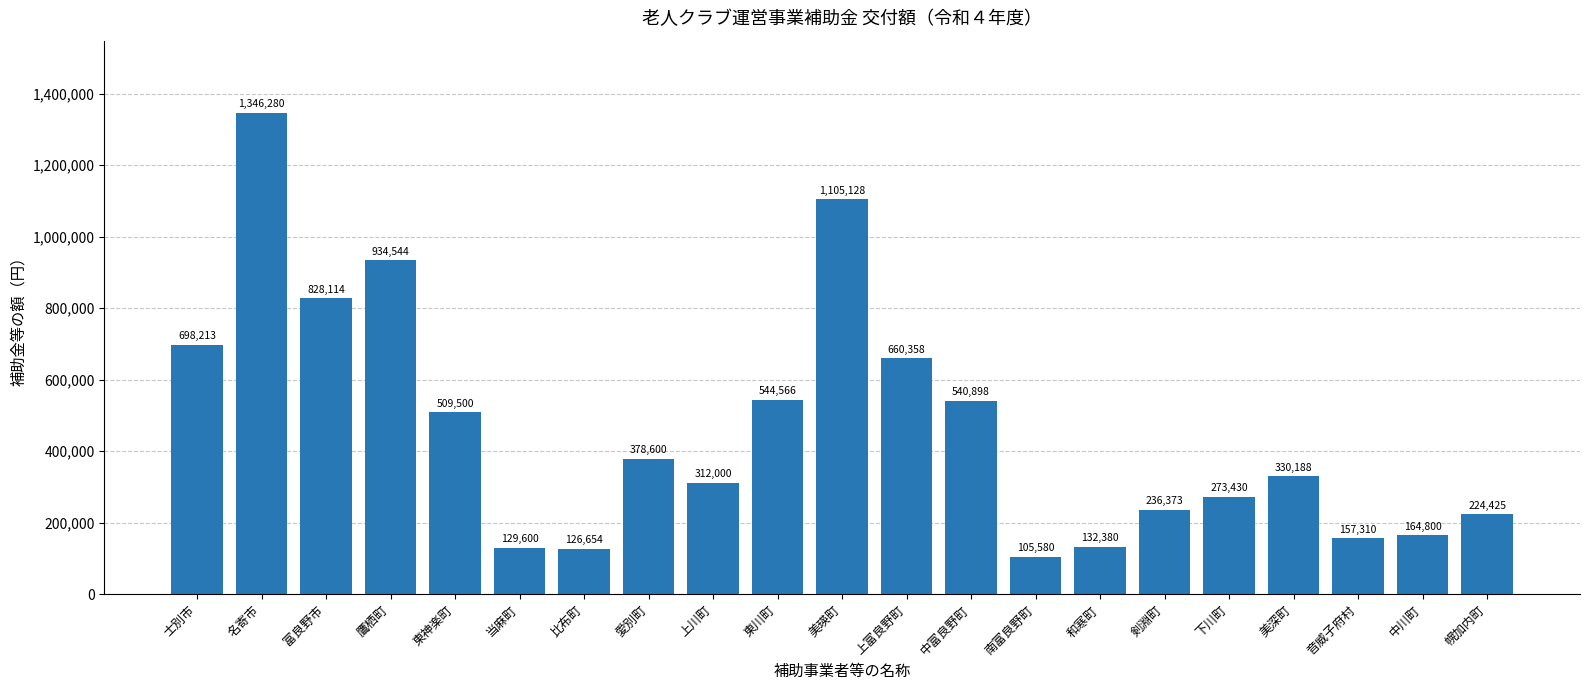

What is the label of the 13th bar from the left?

中富良野町